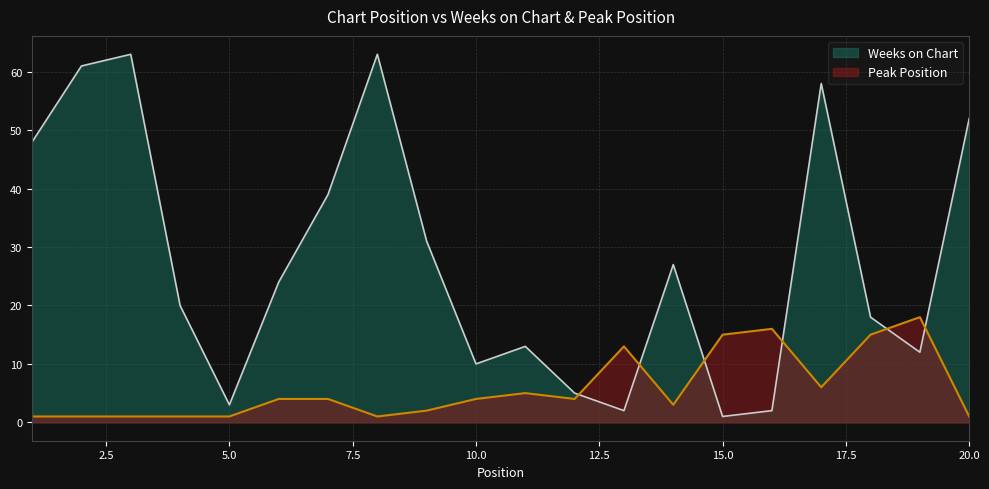

Which series changed the most between 10 and 17?

Weeks on Chart